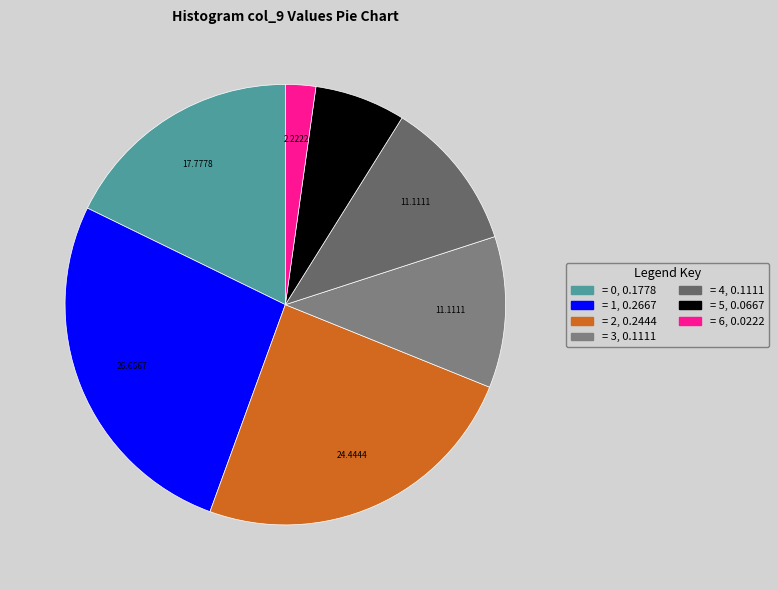

How many slices are in this pie chart?

7